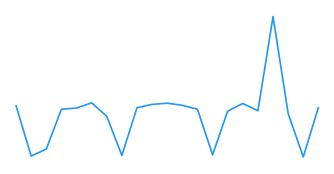

How many points are higher than both their immediate neighbors (excluding endpoints)?

4